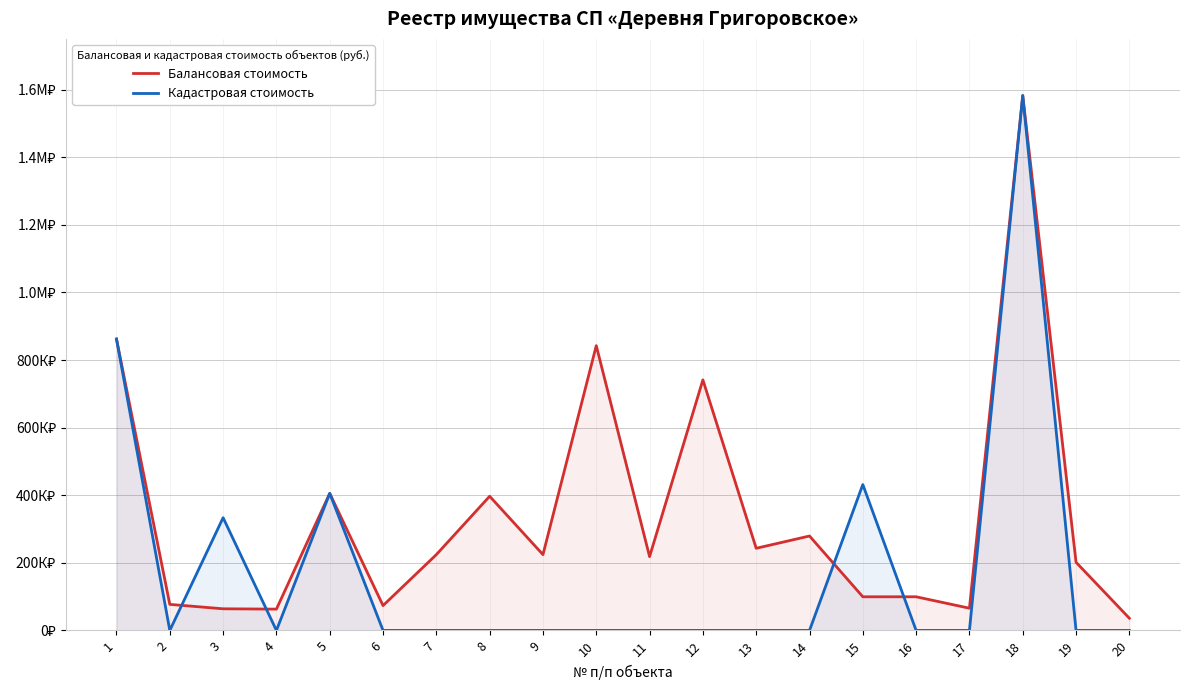

At 7, list the series in order from smallest to largest.

Кадастровая стоимость, Балансовая стоимость